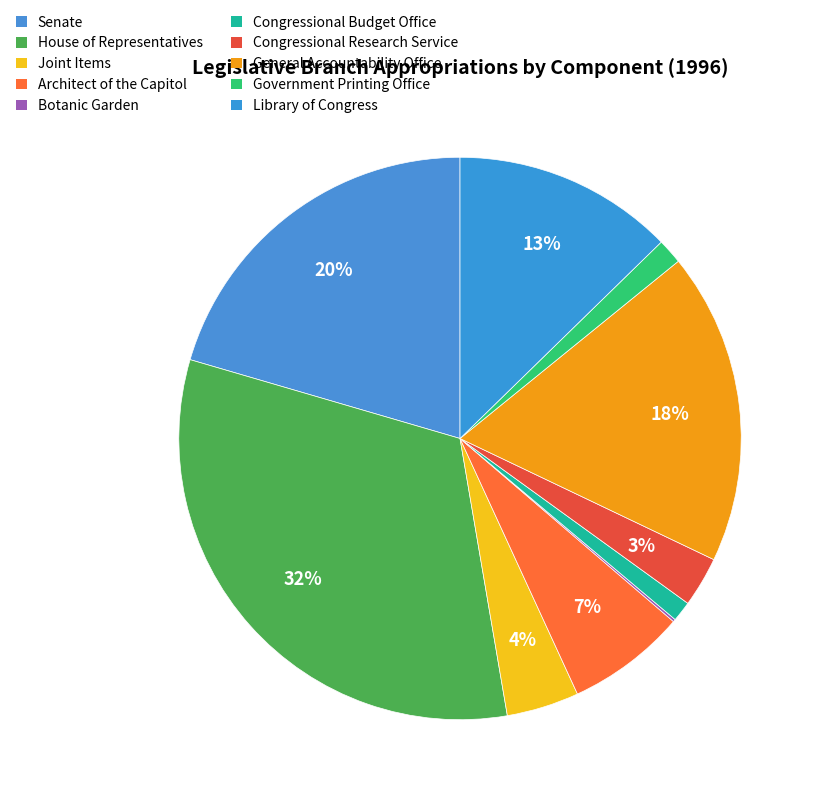

Does any single category account for the majority?

No